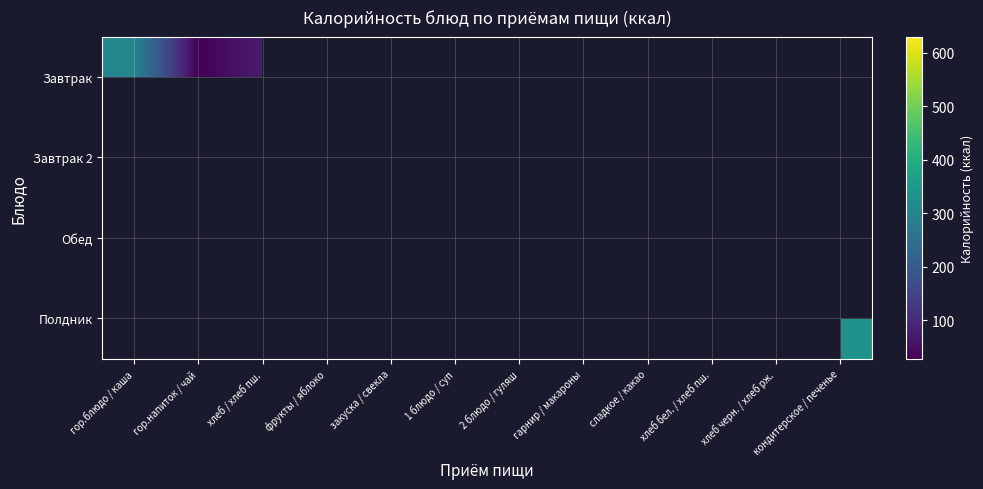

Rank the series by their maximum value, from highest to lowest.

Завтрак, Завтрак 2, Обед, Полдник